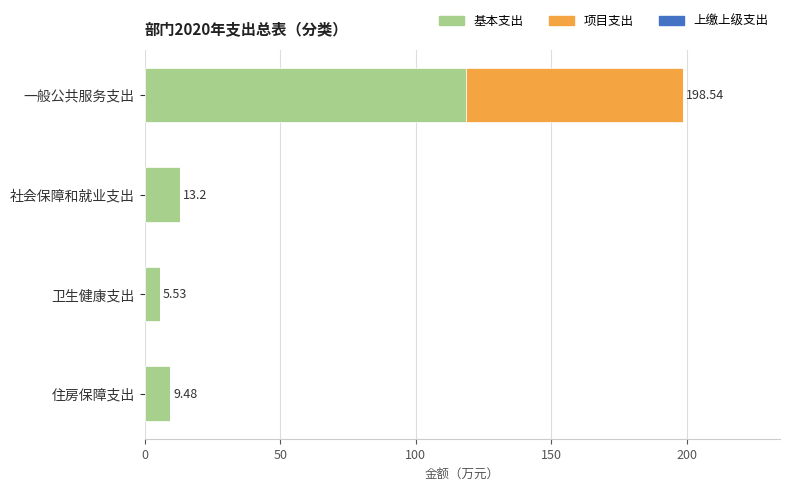

What is the total value across all series at 社会保障和就业支出?

13.2